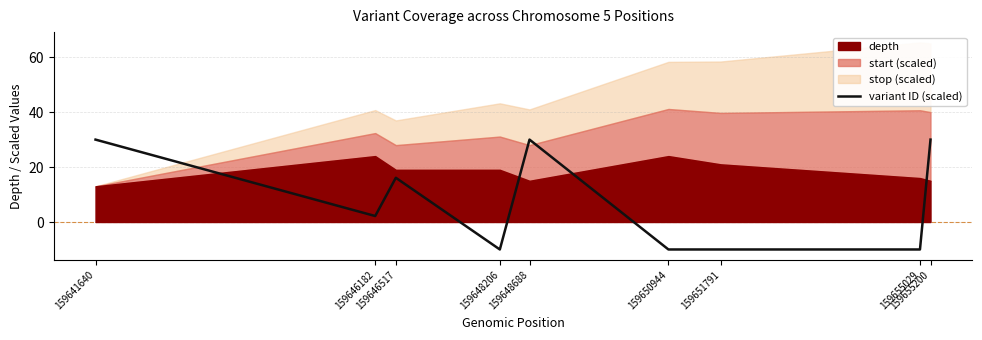

Where is the first local minimum?

159646182